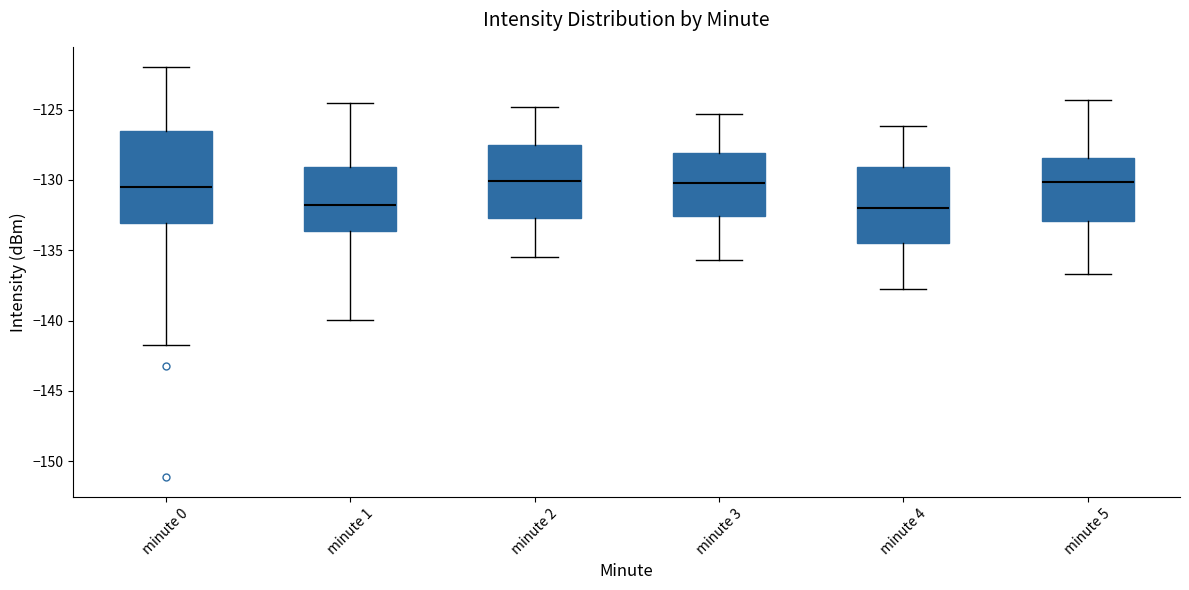

Reading left to right, transcribe this box plot: for each box, give where its median line is, the range the box spans, and where its two whiskers end, as read against the y-axis. The values are not printed on the chart, so give them approximately, as read against the axis.

minute 0: median -130.5, box -133.0 to -126.5, whiskers -141.5 to -122.0
minute 1: median -132.0, box -133.5 to -129.0, whiskers -140.0 to -124.5
minute 2: median -130.0, box -132.5 to -127.5, whiskers -135.5 to -125.0
minute 3: median -130.0, box -132.5 to -128.0, whiskers -135.5 to -125.5
minute 4: median -132.0, box -134.5 to -129.0, whiskers -138.0 to -126.0
minute 5: median -130.0, box -133.0 to -128.5, whiskers -136.5 to -124.5